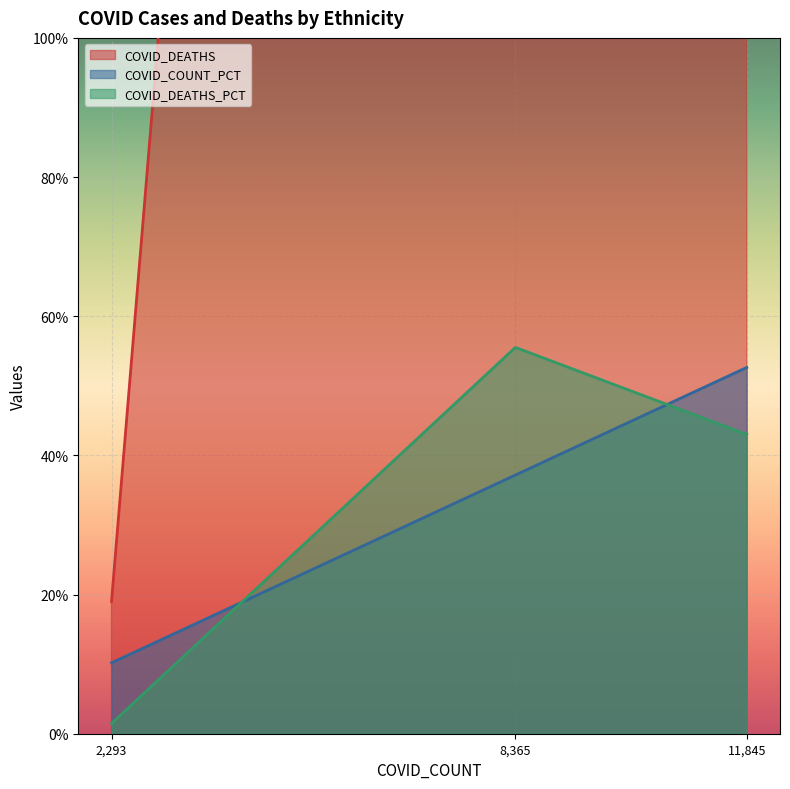

At which label does COVID_DEATHS_PCT reach its minimum?

2,293